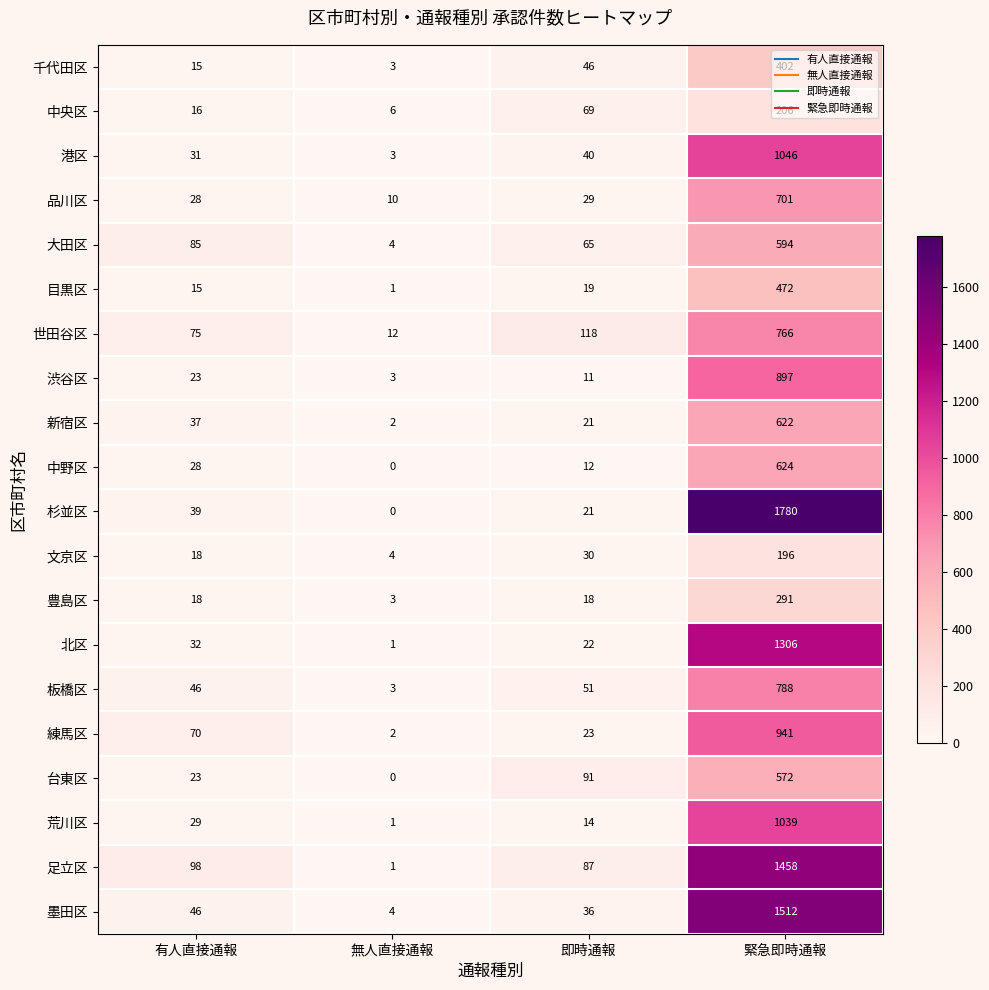

The 北区 series shows 32 at 有人直接通報. True or false?

True